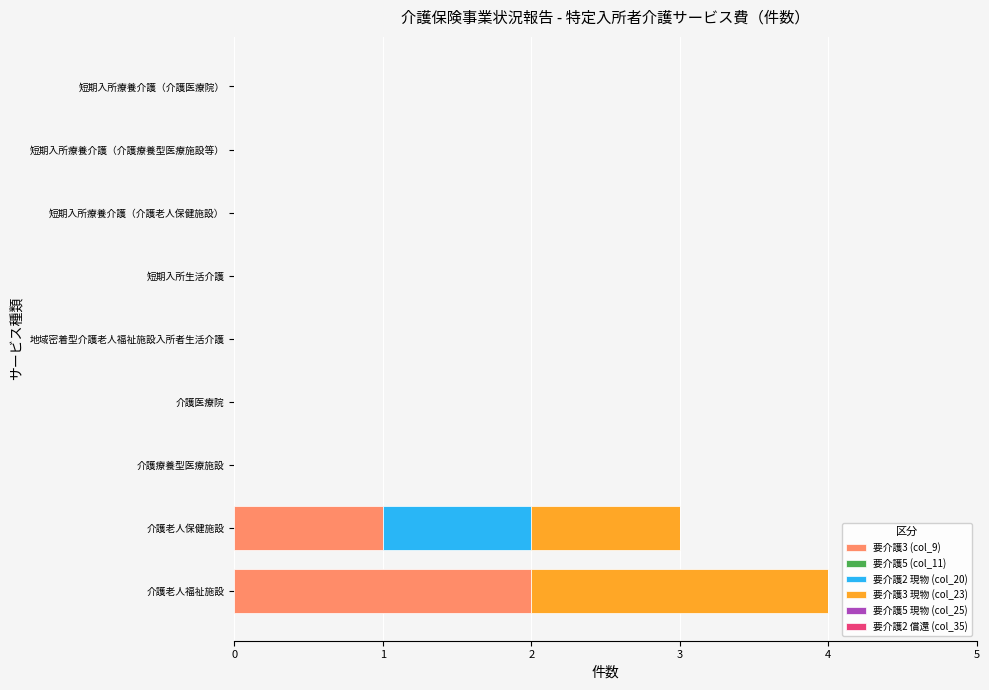

How many data points does each series have?

9